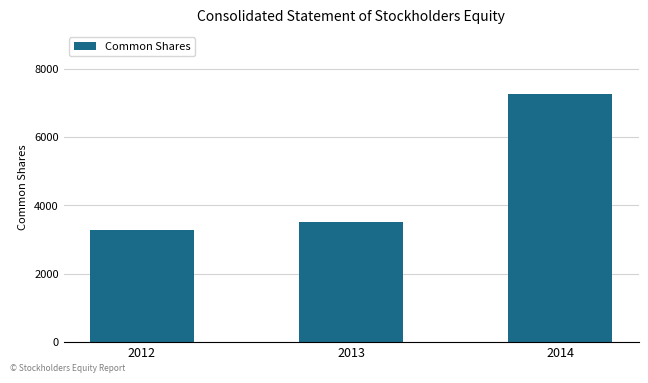

What is the sum of the values at 2014 and 2012?

10546